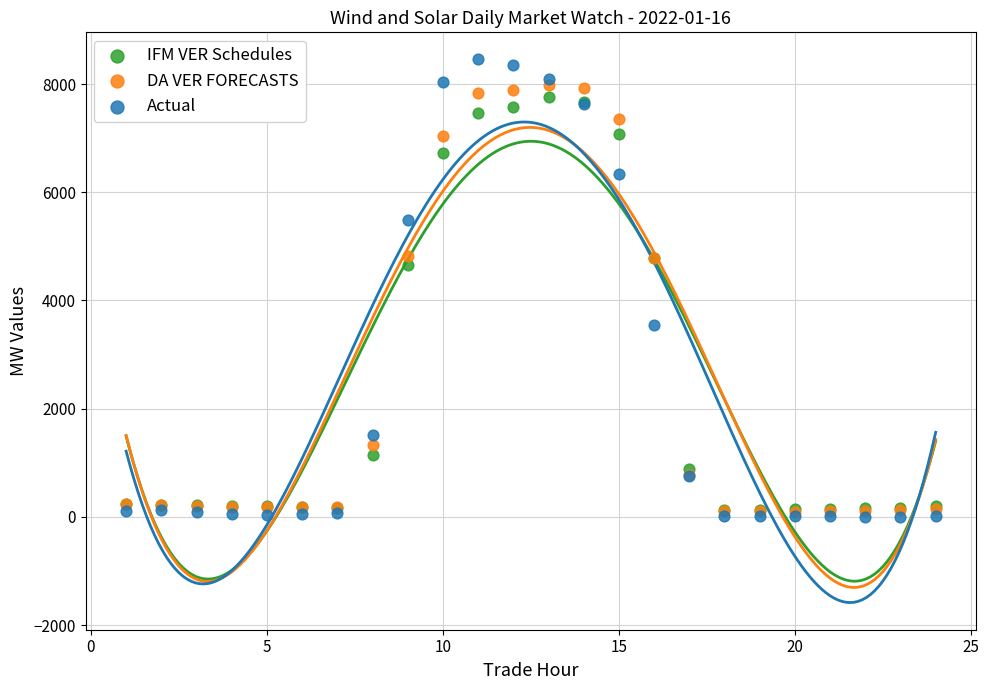

Across all series, what Y value is closest to 4227?

4657.8